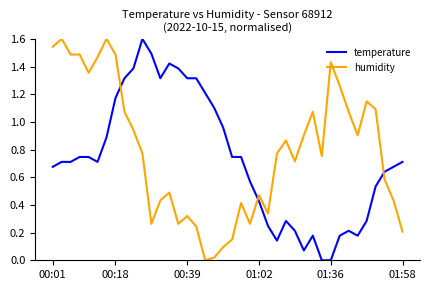

What is the difference between the maximum and minimum values in the temperature series?

1.6